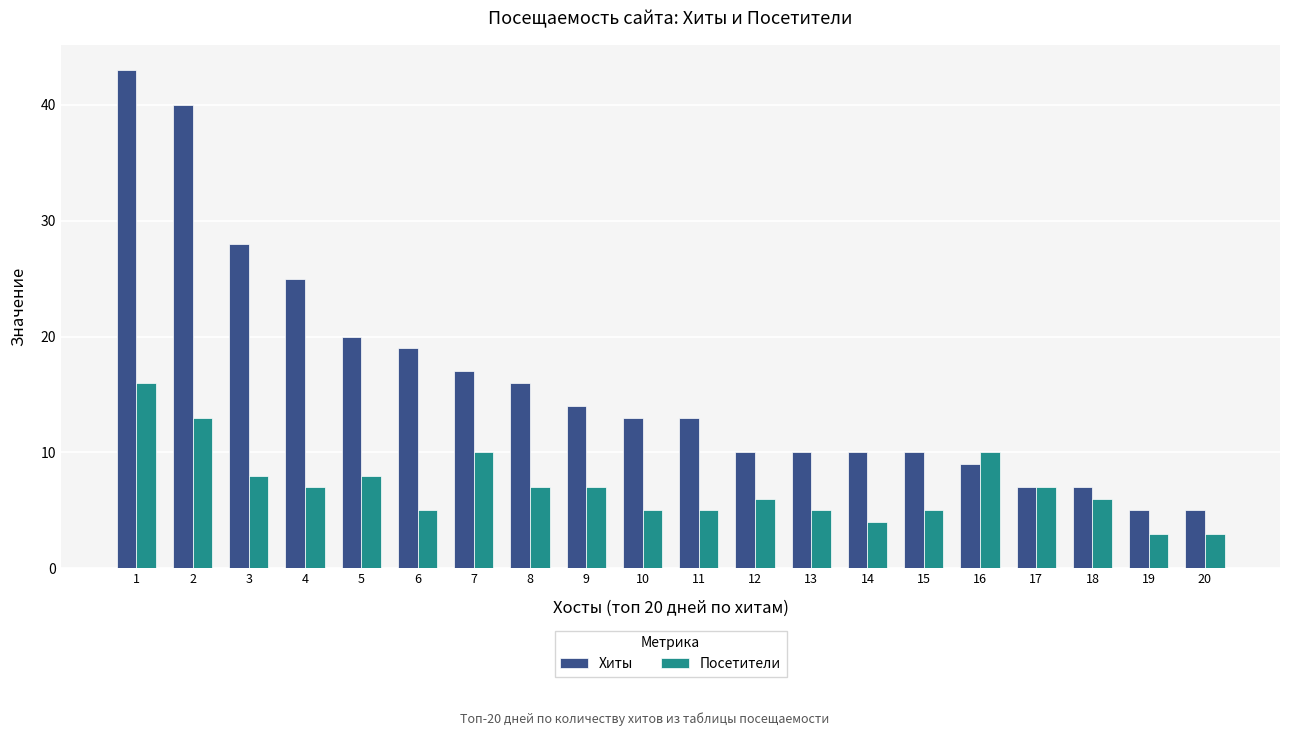

What is the difference between the highest and lowest values at 2?

27